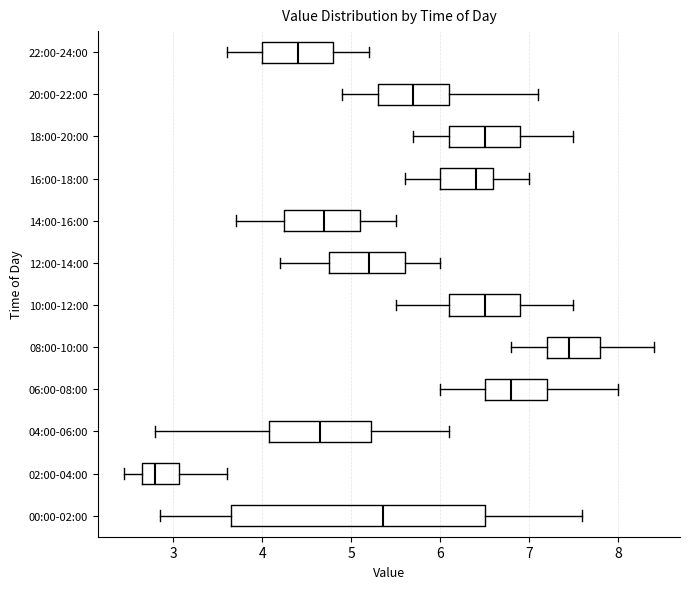

Which box is the widest, from its left edge to its right edge?

00:00-02:00